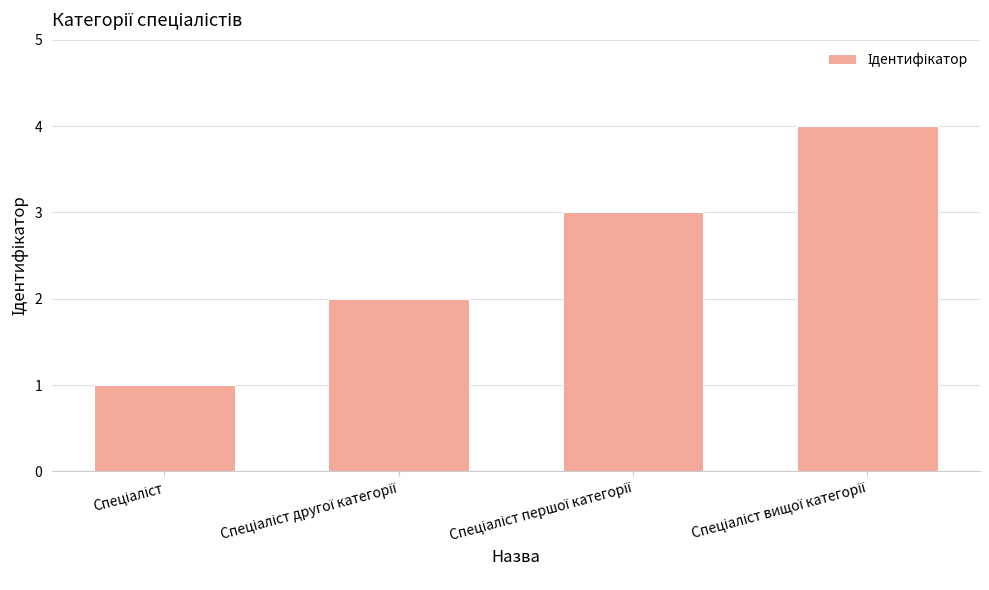

What is the sum of all values?

10